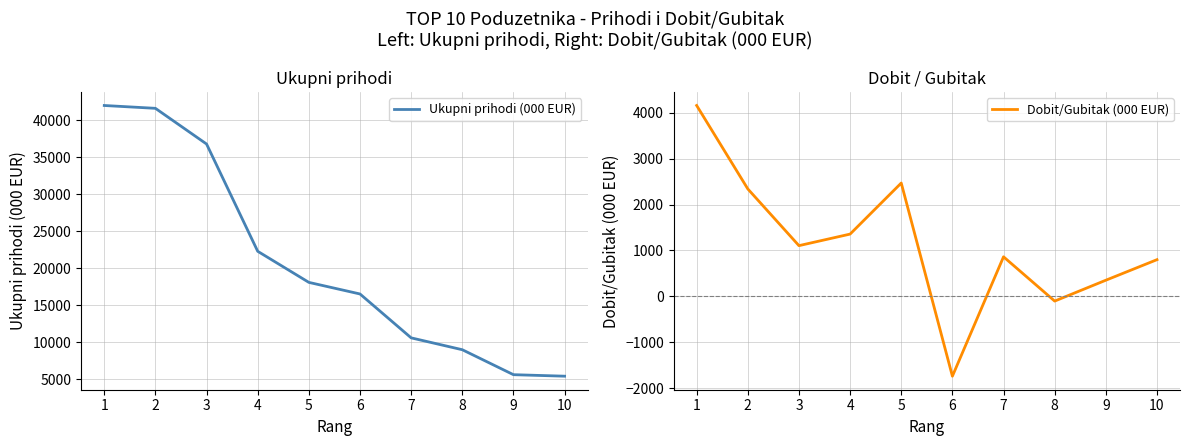

What is the sum of all Ukupni prihodi (000 EUR) values?

207987.7